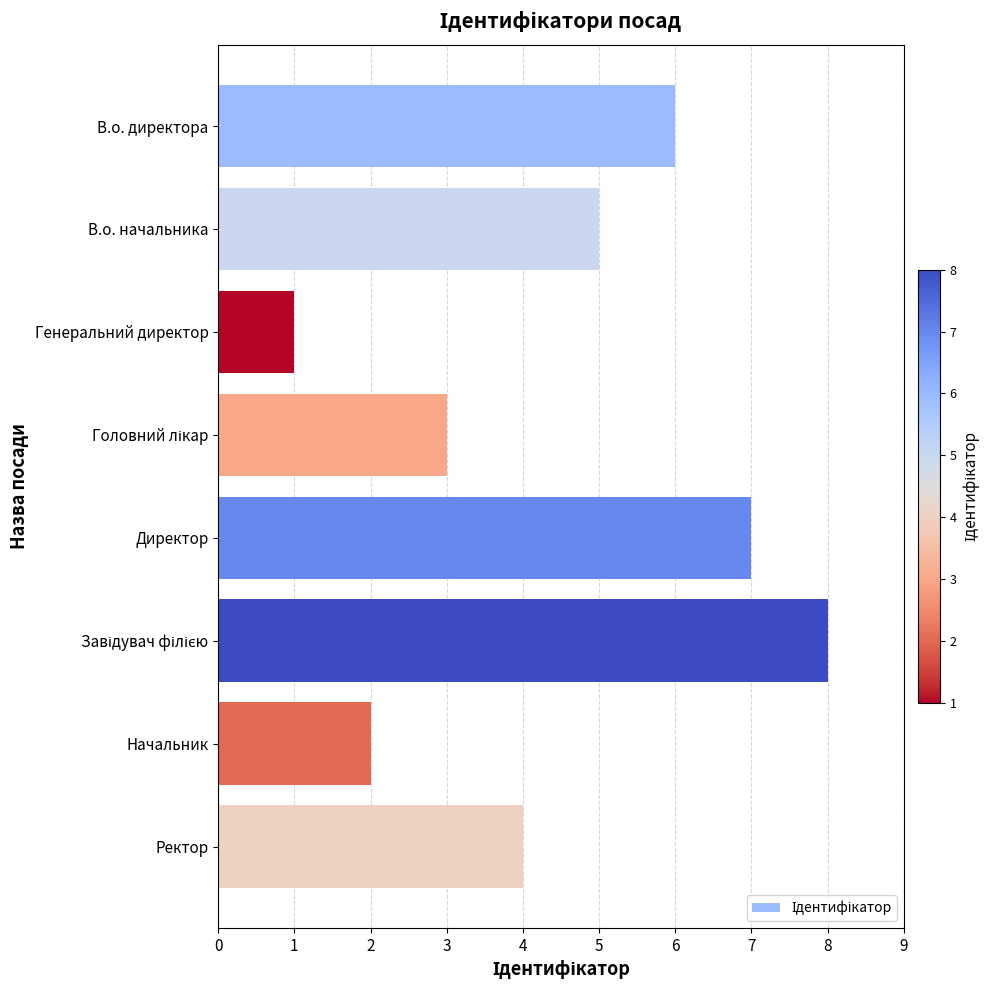

Reading top to bottom, extract all data points from this chart.

6	5	1	3	7	8	2	4